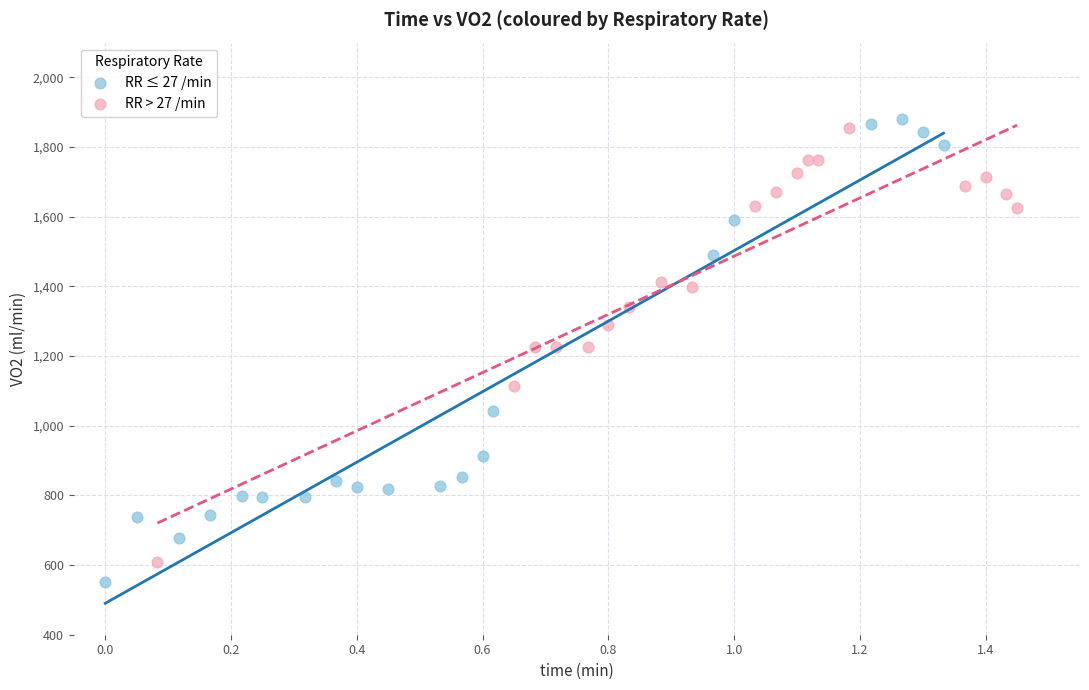

Which series has the largest Y range (max minus min)?

RR ≤ 27 /min